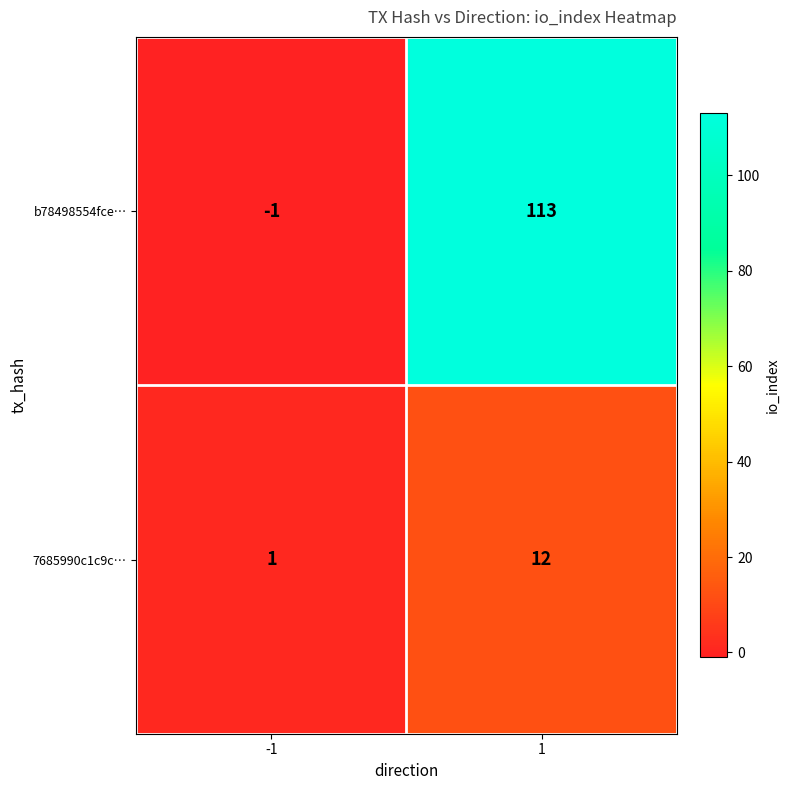

What value does the 7685990c1c9c… series have at 1, to the nearest 10?

10